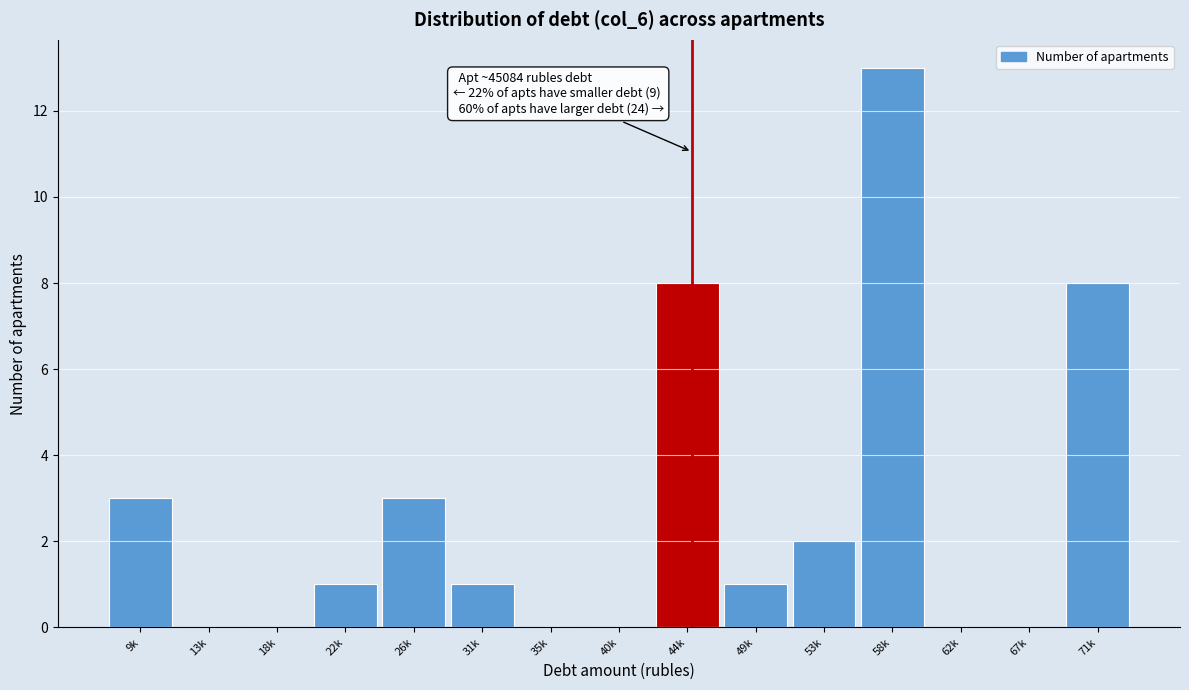

Reading right to left, what are all the values shown in this chart?

71k=8	67k=0	62k=0	58k=13	53k=2	49k=1	44k=8	40k=0	35k=0	31k=1	26k=3	22k=1	18k=0	13k=0	9k=3